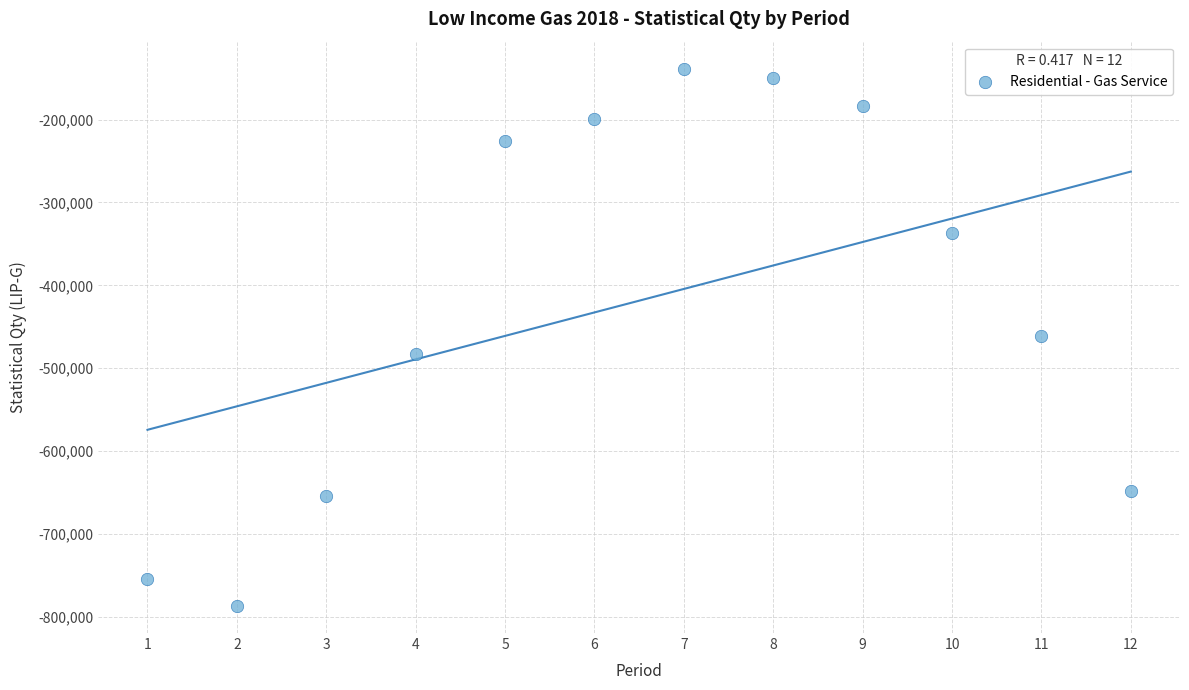

What is the range of X values (max minus min)?

11.0